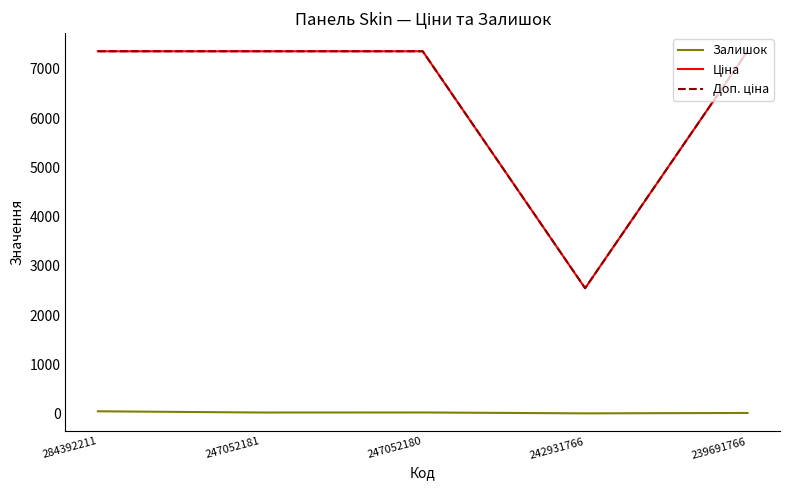

What is the greatest value displayed?

7360.2